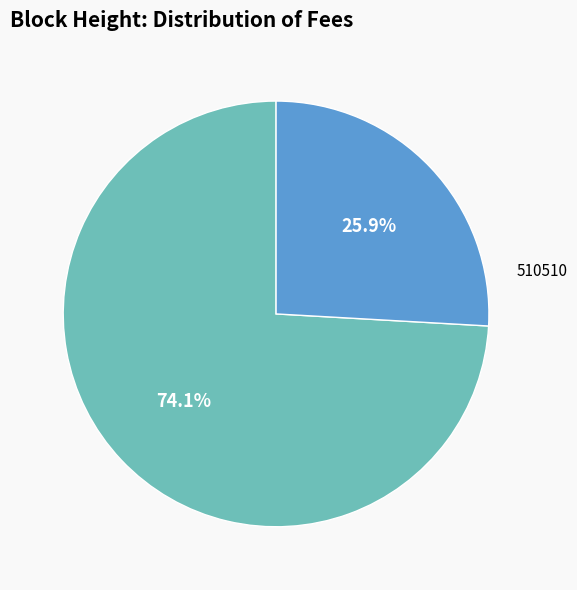

Is there a majority slice in this chart?

Yes